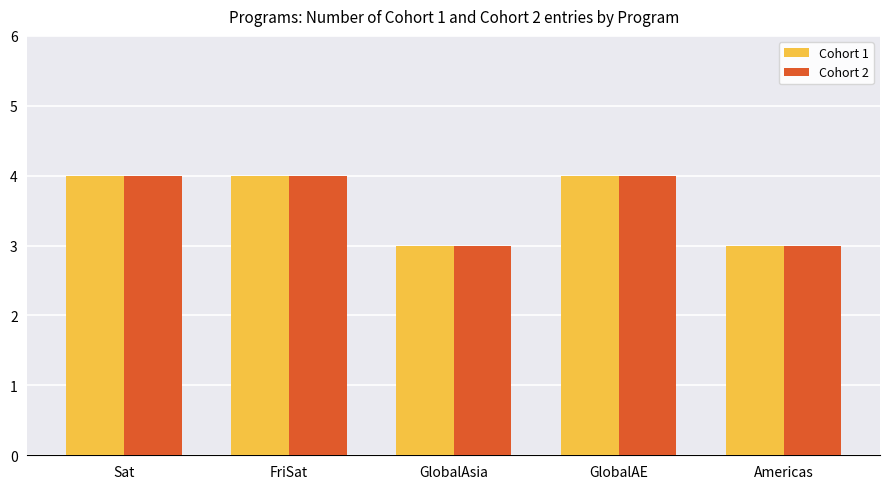

What value does the Cohort 2 series have at FriSat?

4